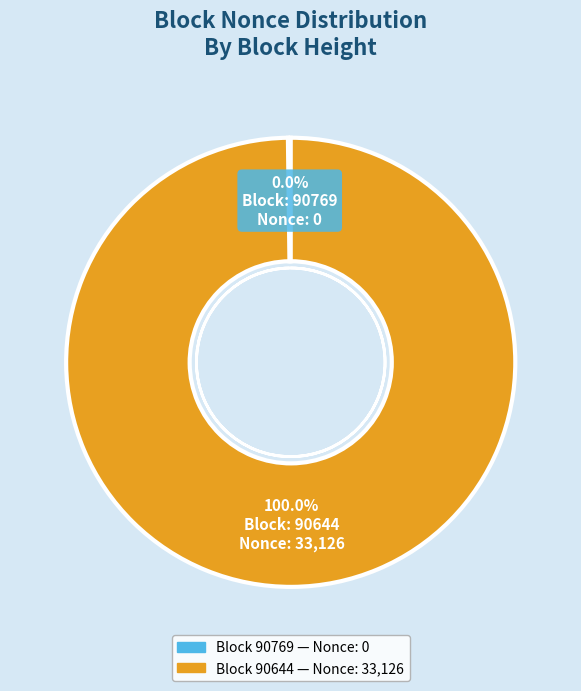

What is the smallest slice in the pie chart?

90769